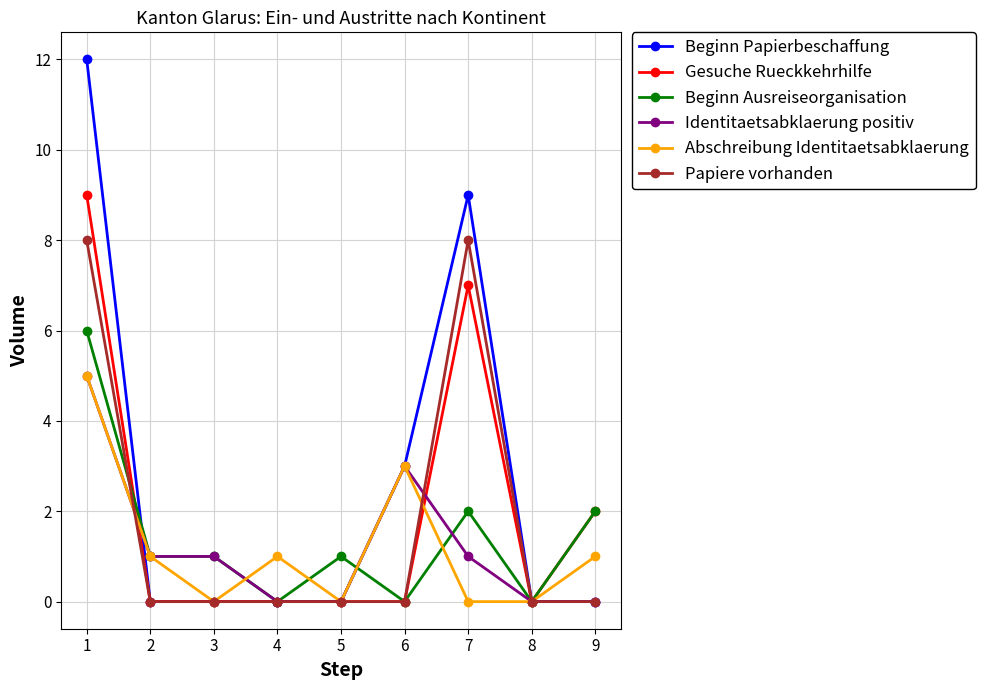

Which series has the widest spread of values?

Beginn Papierbeschaffung